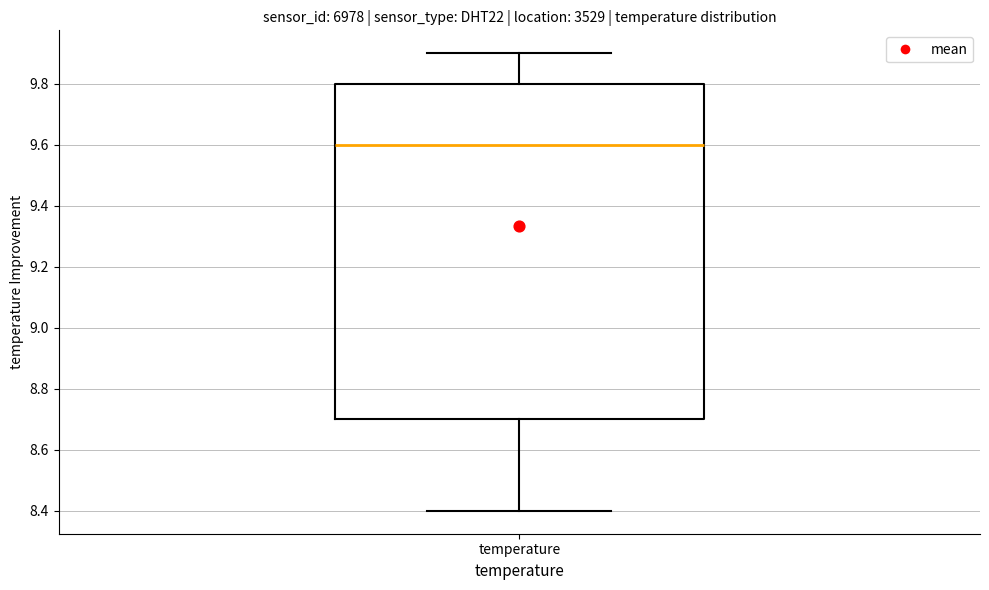

Where is the upper edge of the box for temperature on the y-axis? The values are not printed on the chart, so give them approximately, as read against the axis.

9.8